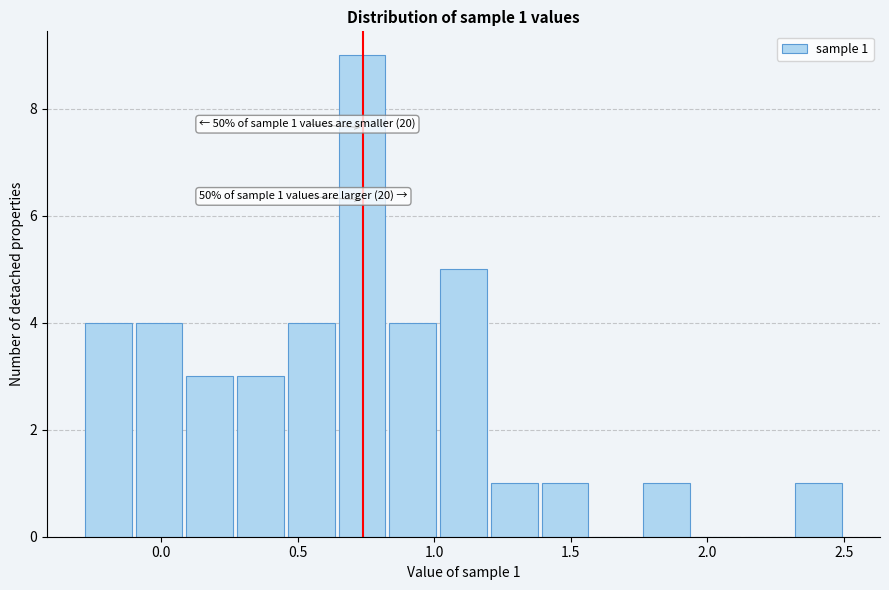

Around what value on the x-axis is the tallest bar? Give the approximate position of its centre, as read against the axis.

0.75